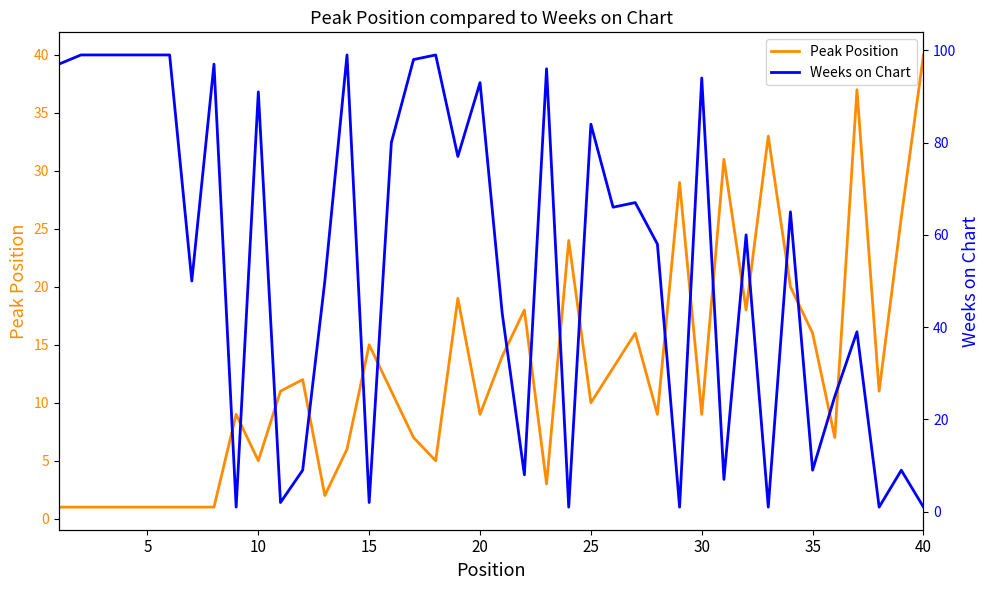

Rank the series by their maximum value, from highest to lowest.

Weeks on Chart, Peak Position